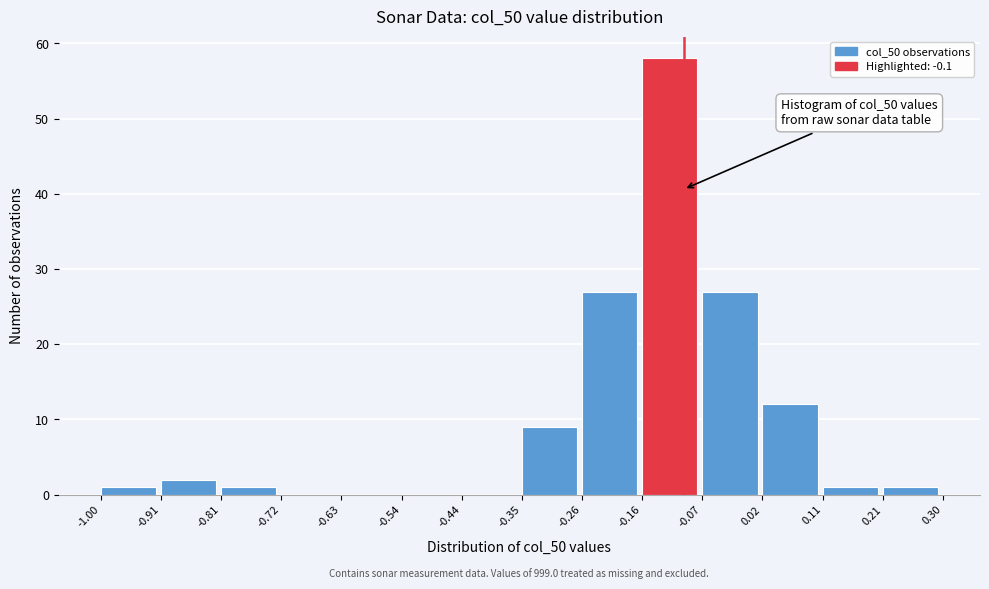

Which range on the x-axis has the tallest bar?

-0.16 to -0.07